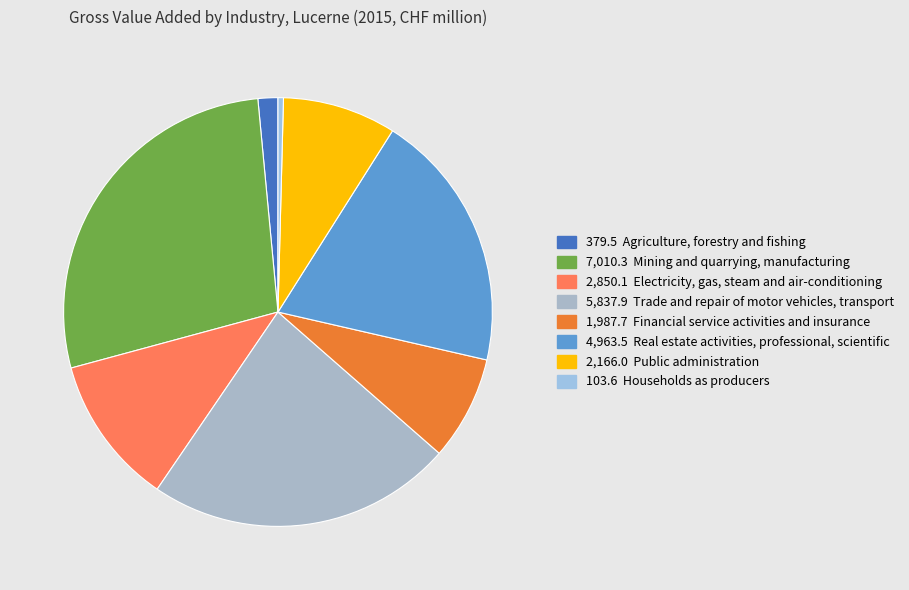

How many slices are in this pie chart?

8